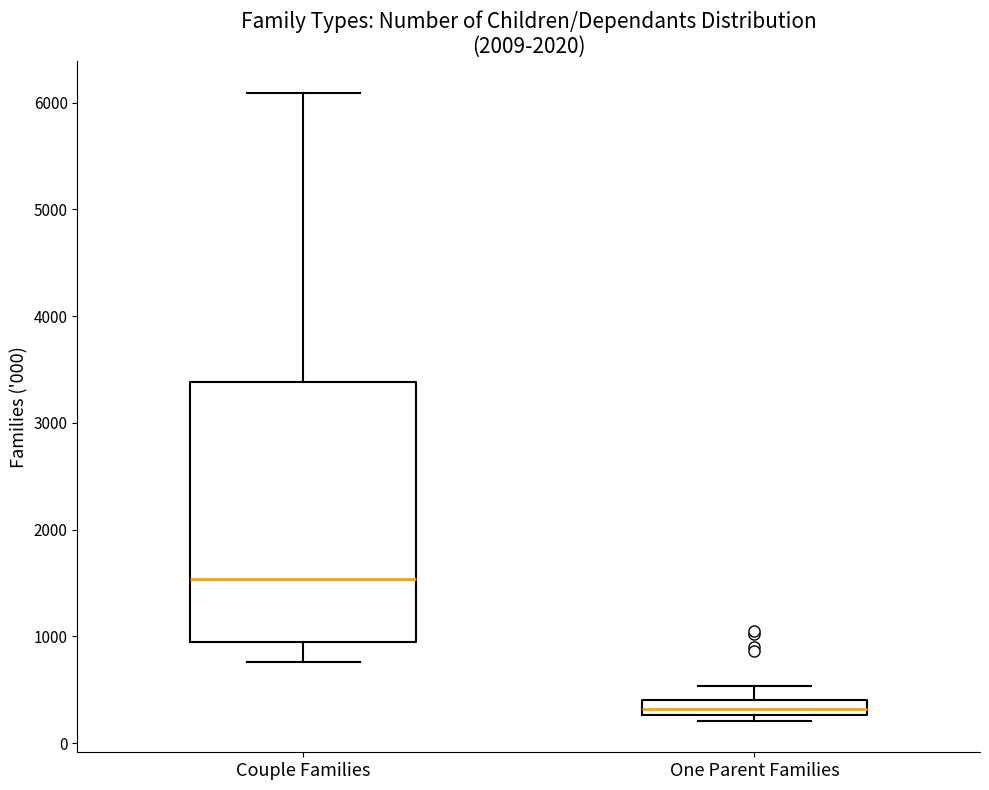

Where is the upper edge of the box for Couple Families on the y-axis? The values are not printed on the chart, so give them approximately, as read against the axis.

3400